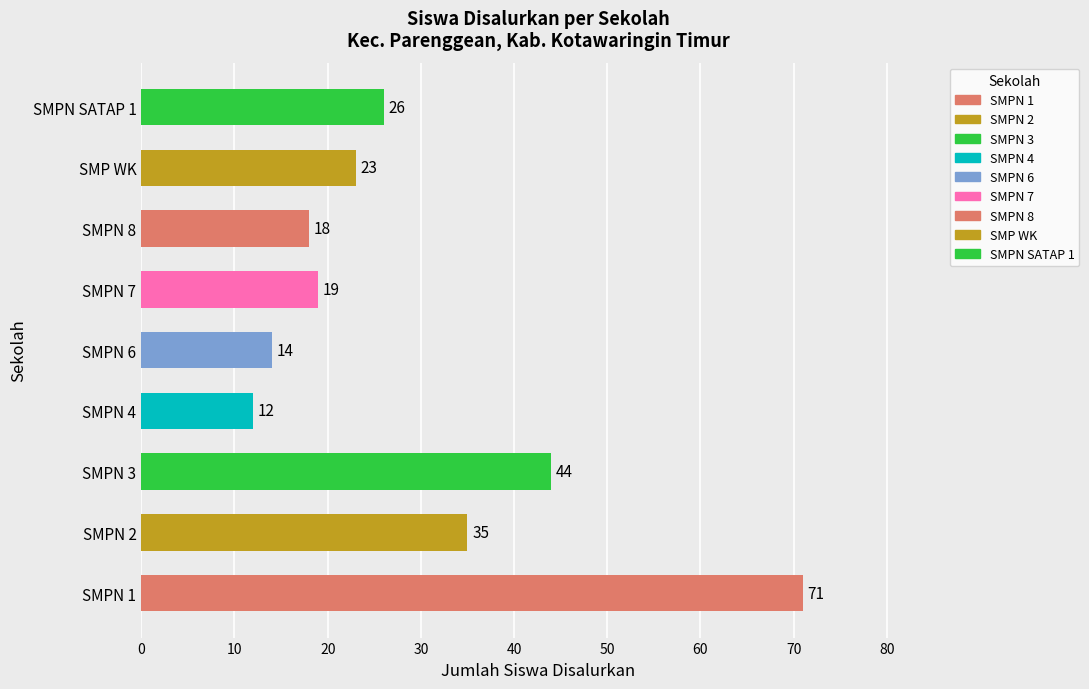

What is the difference between the maximum and second lowest values?

57